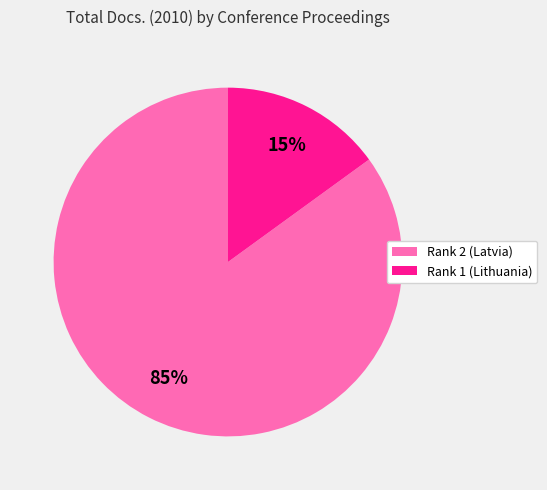

Which has a higher value, Rank 2 (Latvia) or Rank 1 (Lithuania)?

Rank 2 (Latvia)